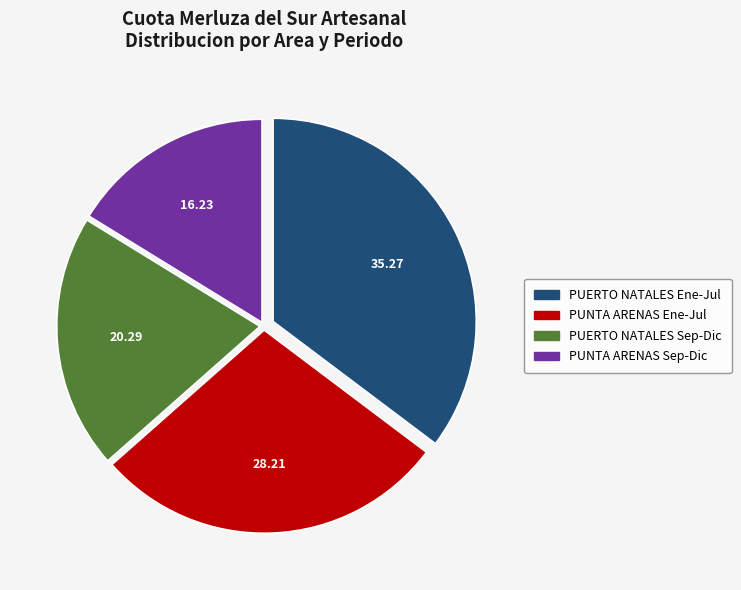

Which slice is the largest?

PUERTO NATALES Ene-Jul